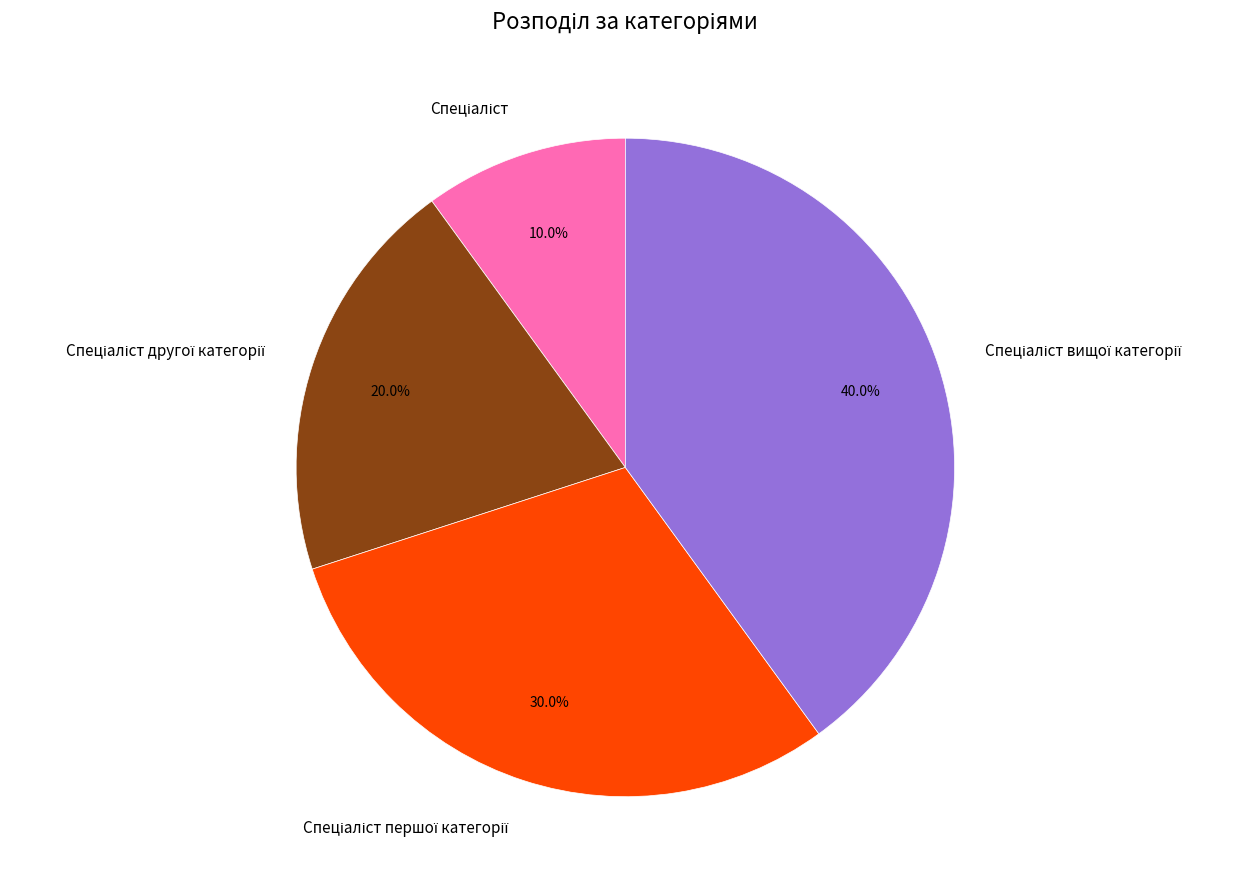

Is there a majority slice in this chart?

No